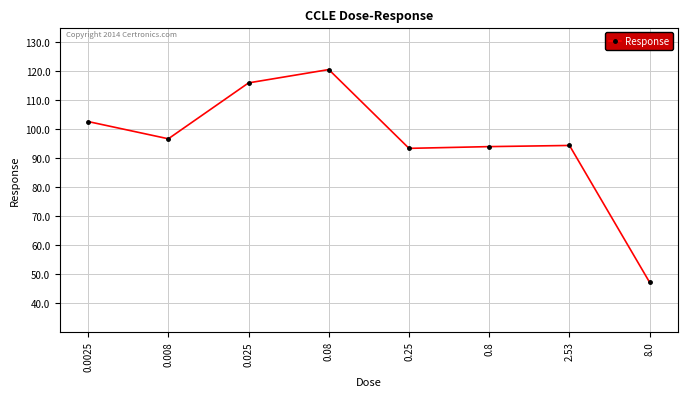

What is the change in value from 0.8 to 2.53?

+0.4